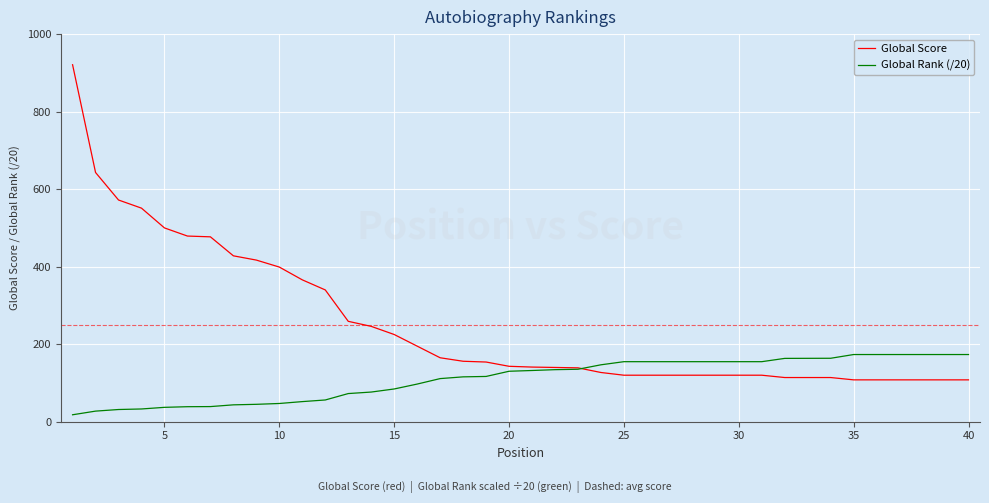

Does the chart have visible grid lines?

Yes